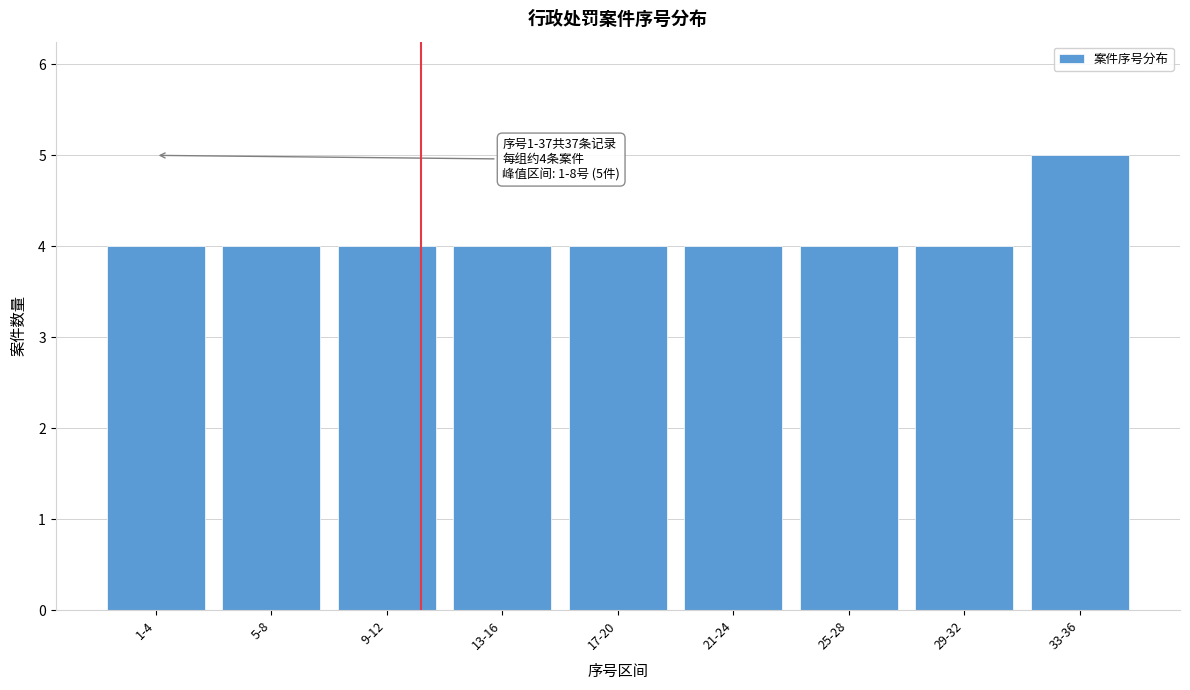

Reading left to right, transcribe all the data shown in this chart.

4	4	4	4	4	4	4	4	5